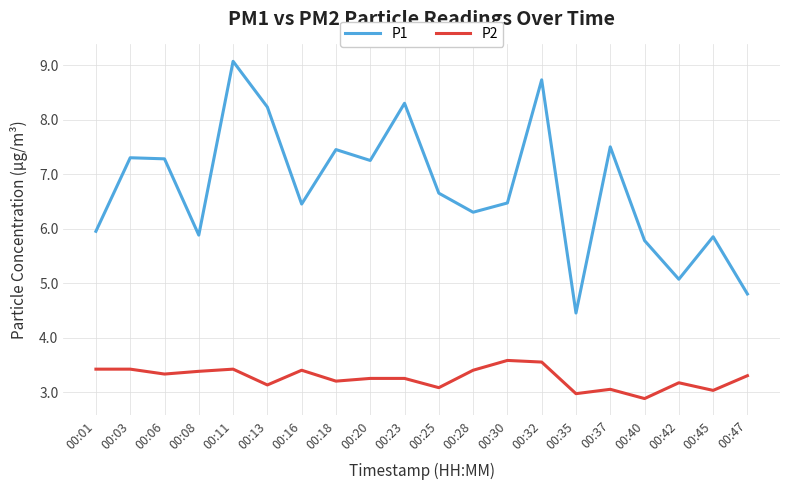

How many lines are shown in the chart?

2